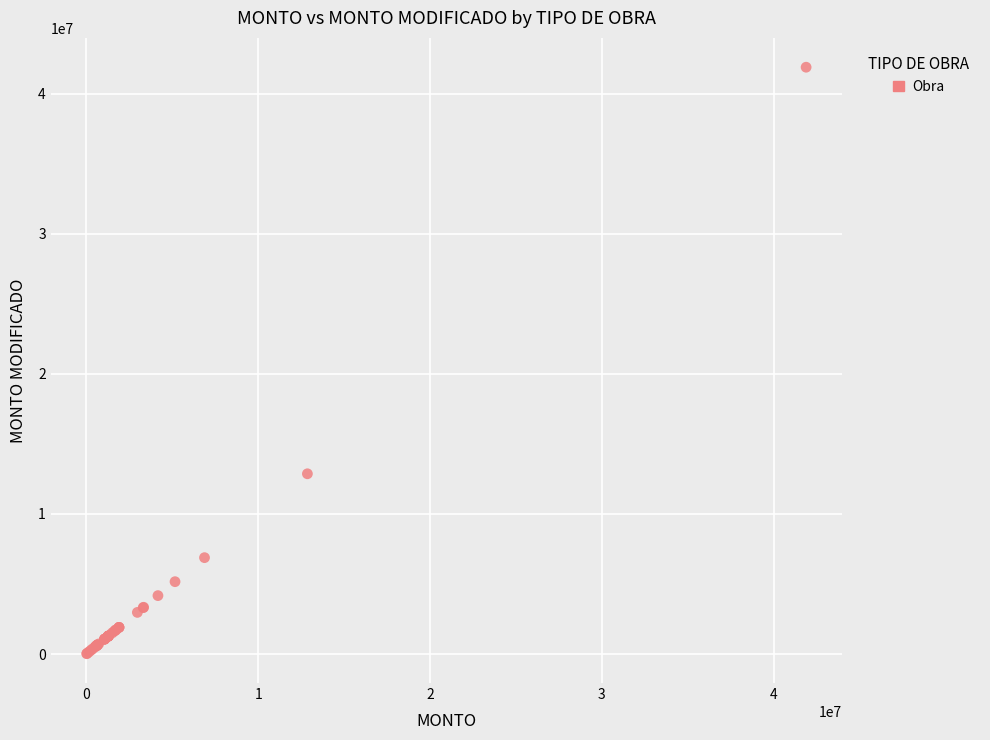

What Y value in the scatter plot is closest to 20956579?

12866519.4